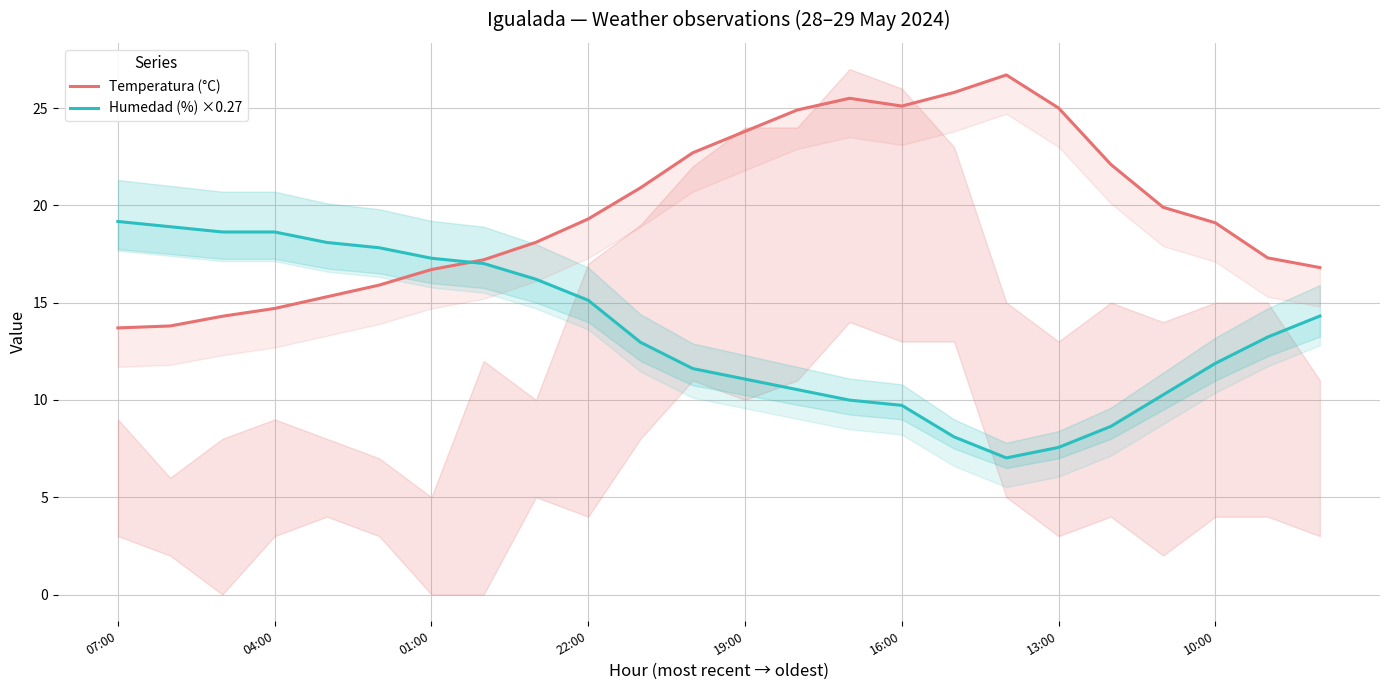

What is the value of the Temperatura (°C) point at the 13th from the left?

23.8